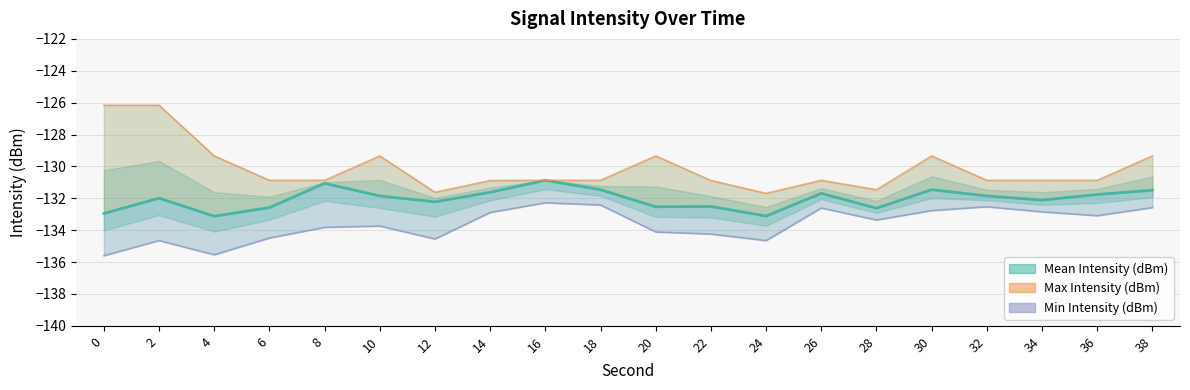

How many data points are less than -131?

19